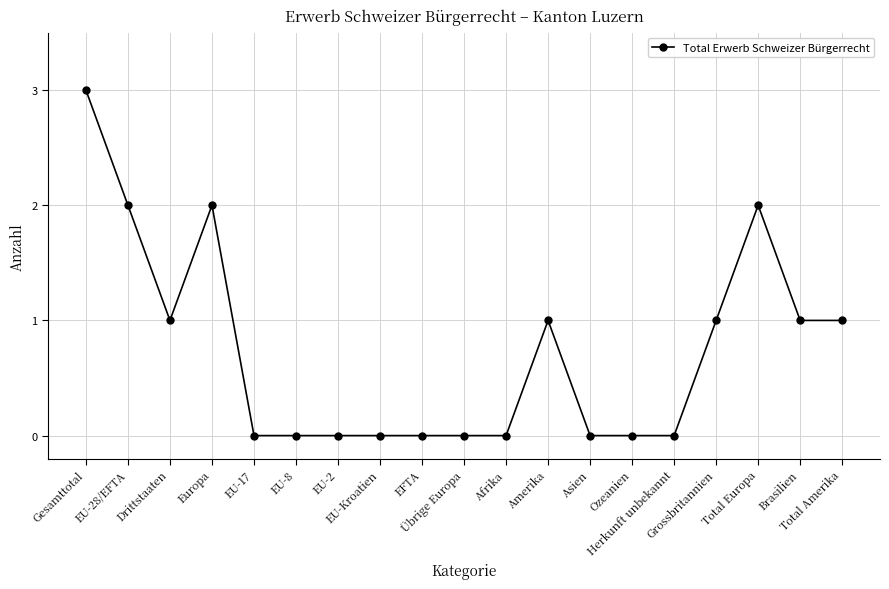

True or false: the data has more than 1 interior local peaks.

True